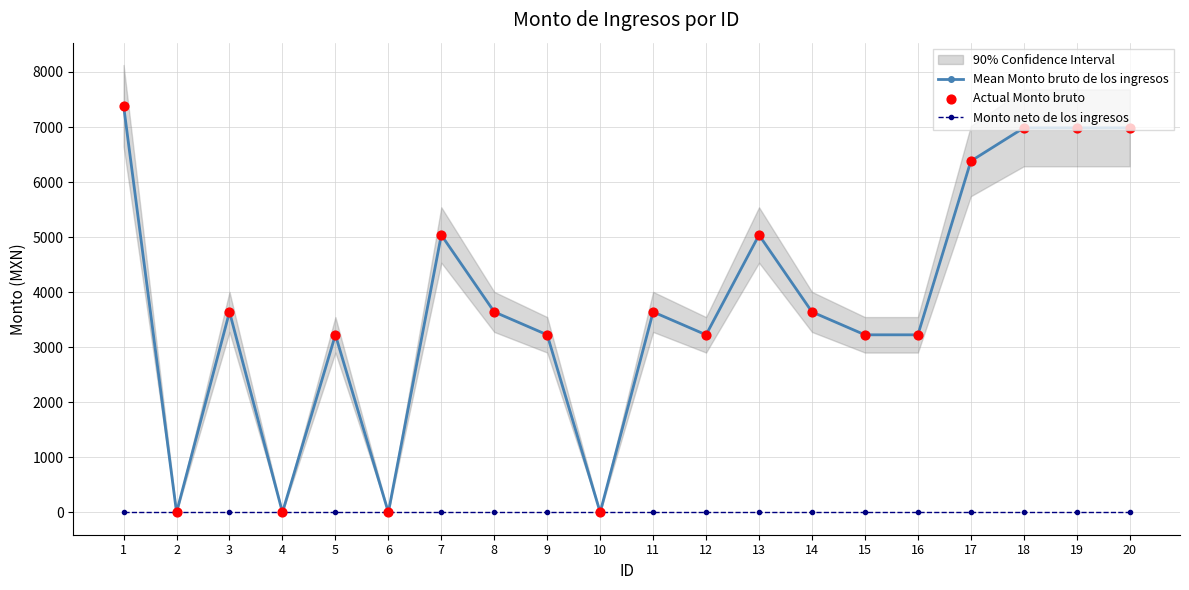

Which series has the largest total across all categories?

Mean Monto bruto de los ingresos